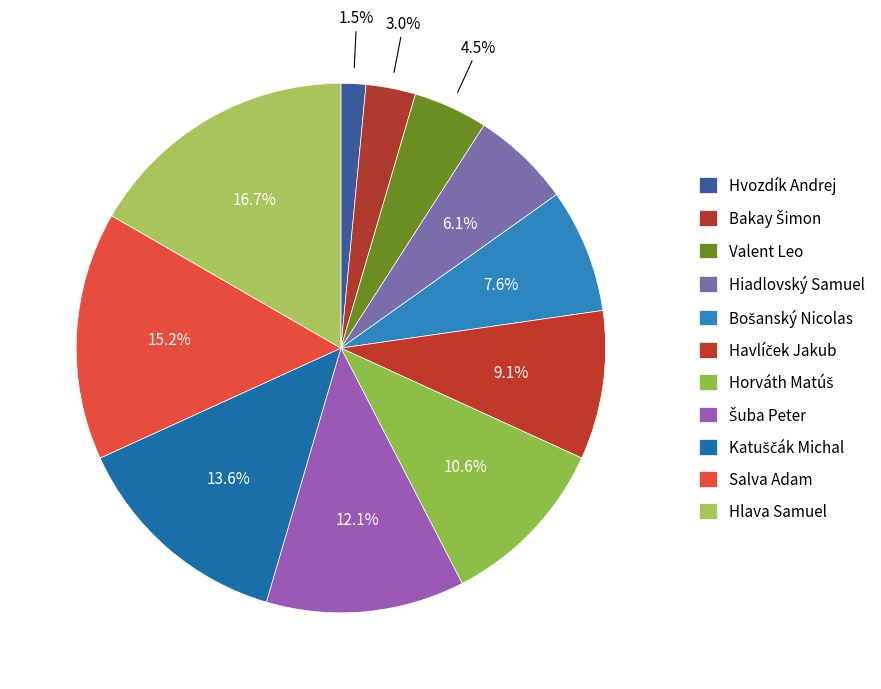

What is the total percentage of Šuba Peter and Katuščák Michal?

25.8%